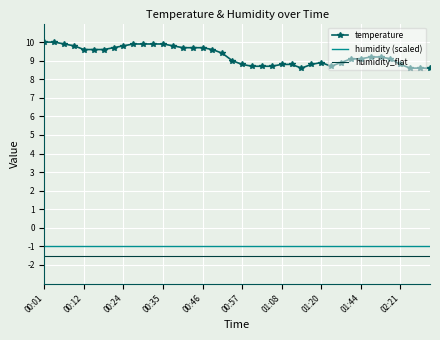

True or false: temperature and humidity_flat cross at least once.

False